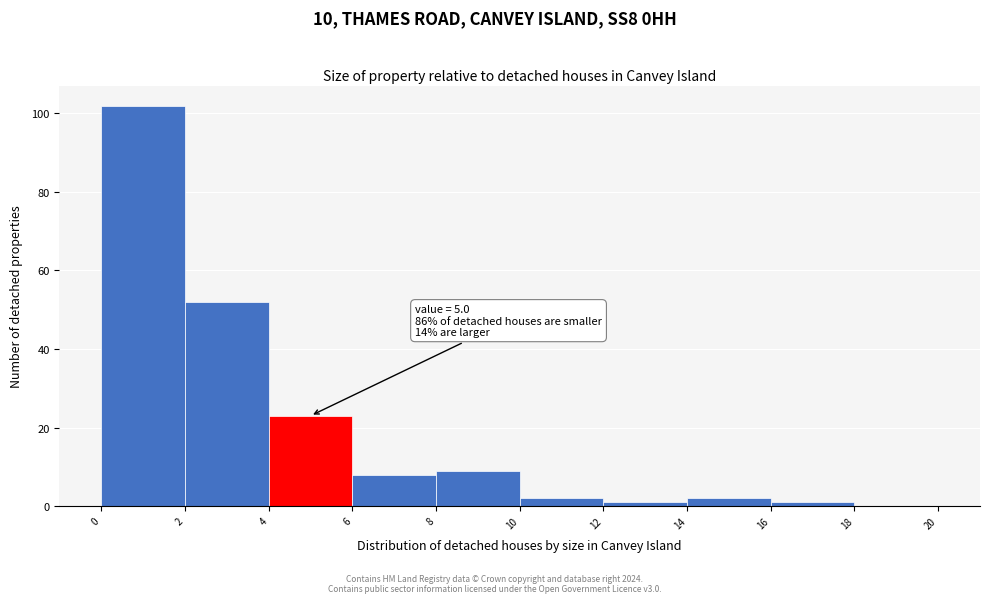

Over which range of the x-axis is the bar tallest?

0 to 2